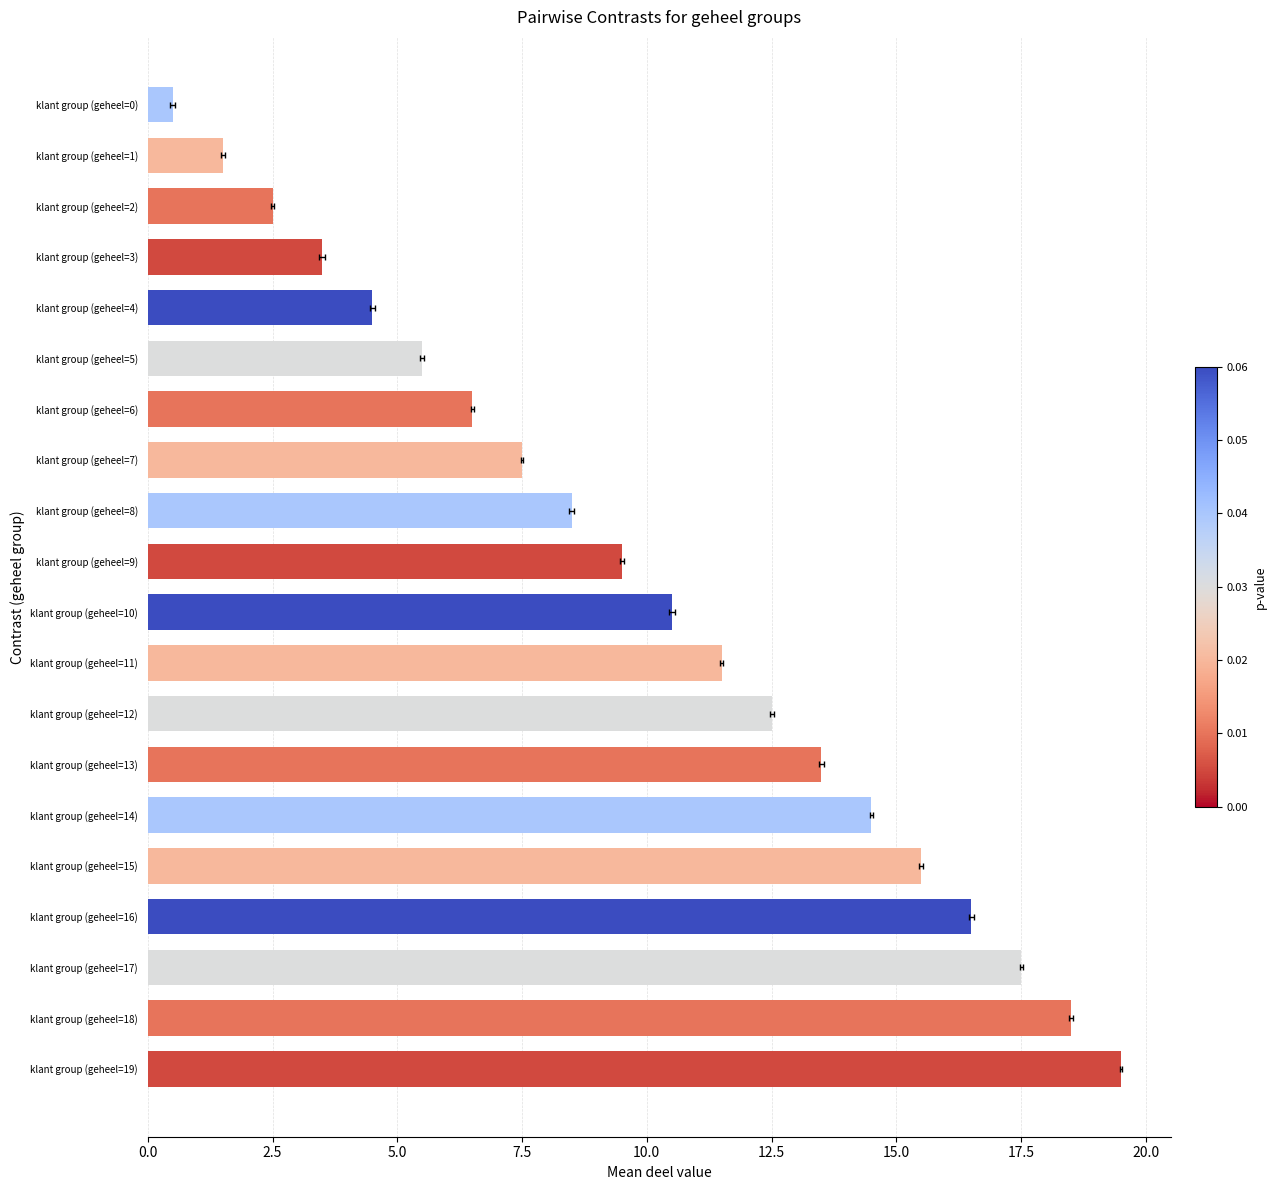

What is the change in value from klant group (geheel=0) to klant group (geheel=13)?

+13.0